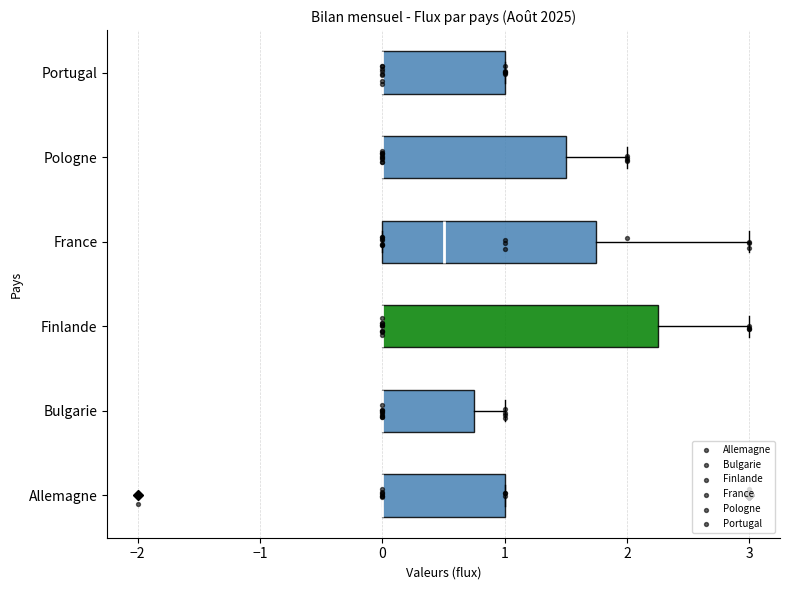

Reading bottom to top, transcribe this box plot: for each box, give where its median line is, the range the box spans, and where its two whiskers end, as read against the x-axis. The values are not printed on the chart, so give them approximately, as read against the axis.

Allemagne: median 0.0 (drawn on the box's left edge), box 0.0 to 1.0, whiskers 0.0 to 1.0
Bulgarie: median 0.0 (drawn on the box's left edge), box 0.0 to 0.8, whiskers 0.0 to 1.0
Finlande: median 0.0 (drawn on the box's left edge), box 0.0 to 2.3, whiskers 0.0 to 3.0
France: median 0.5, box 0.0 to 1.8, whiskers 0.0 to 3.0
Pologne: median 0.0 (drawn on the box's left edge), box 0.0 to 1.5, whiskers 0.0 to 2.0
Portugal: median 0.0 (drawn on the box's left edge), box 0.0 to 1.0, whiskers 0.0 to 1.0